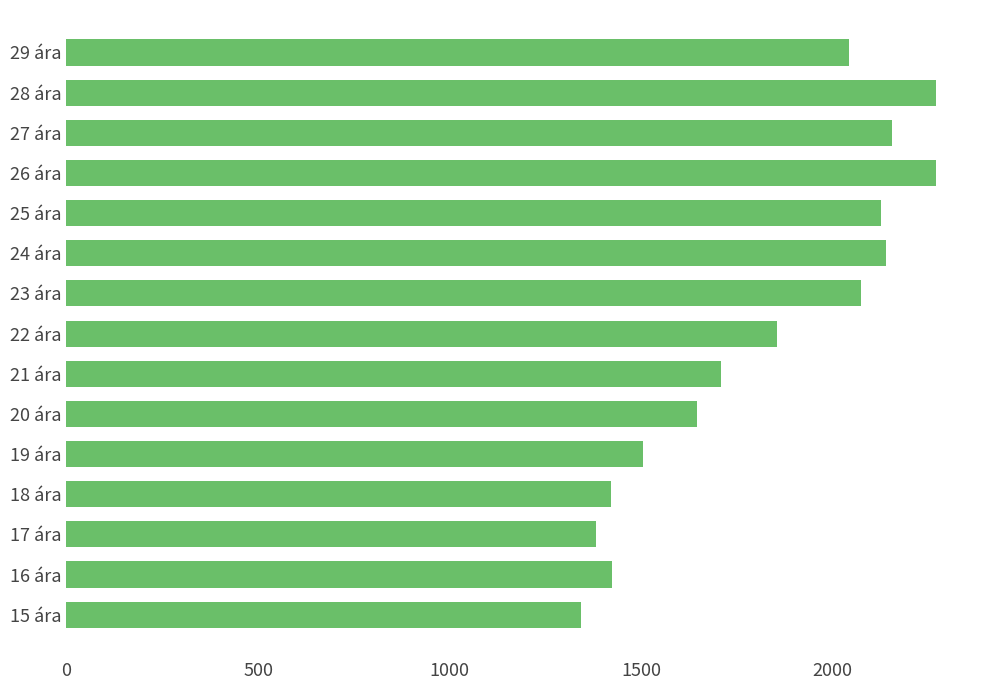

Are the bars horizontal?

Yes